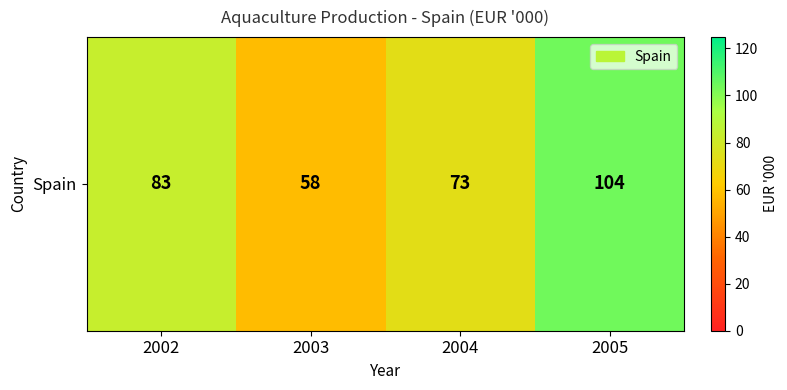

What is the difference between the maximum and minimum values?

46